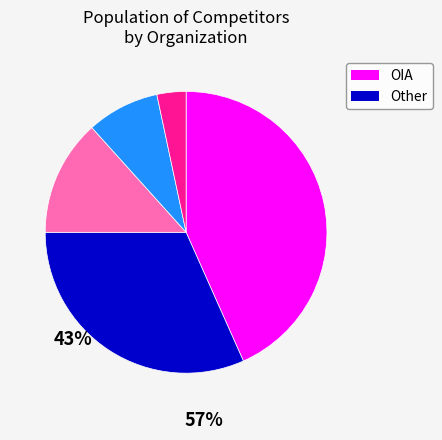

Count the number of slices in the pie.

5